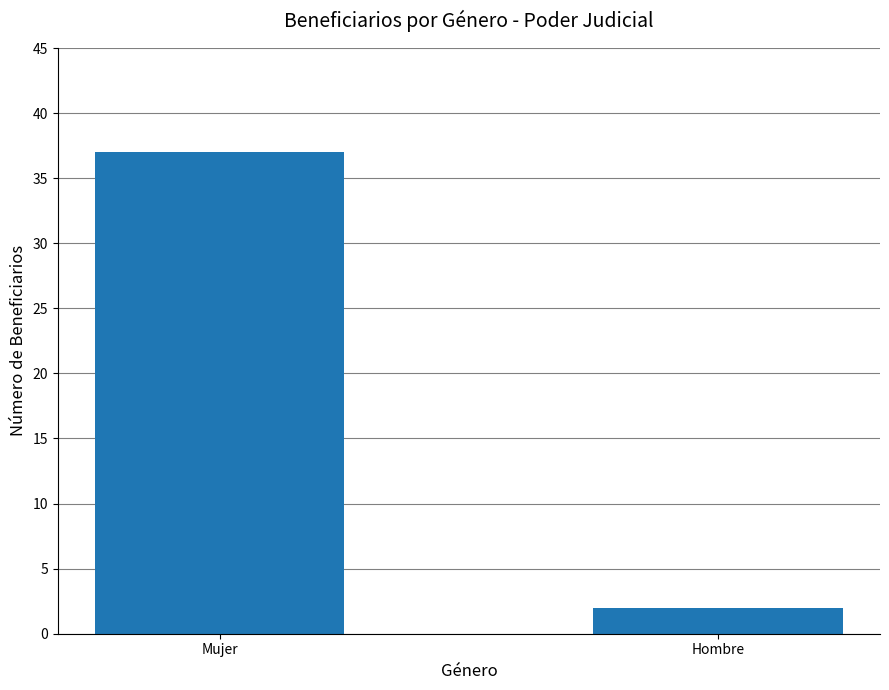

What is the sum of all values?

39